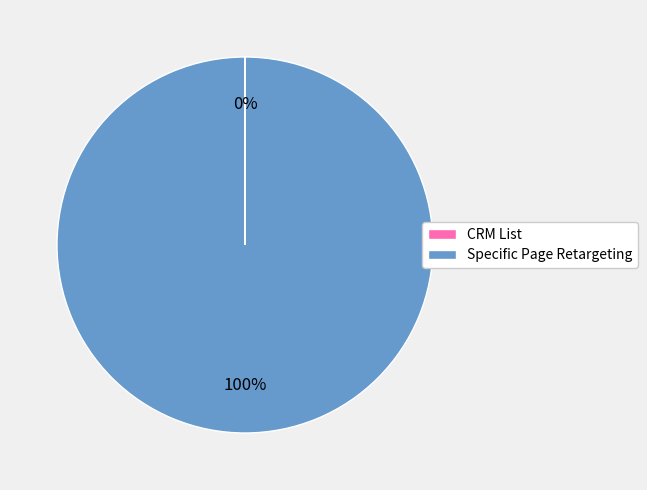

To the nearest percent, what is the average slice percentage?

50%